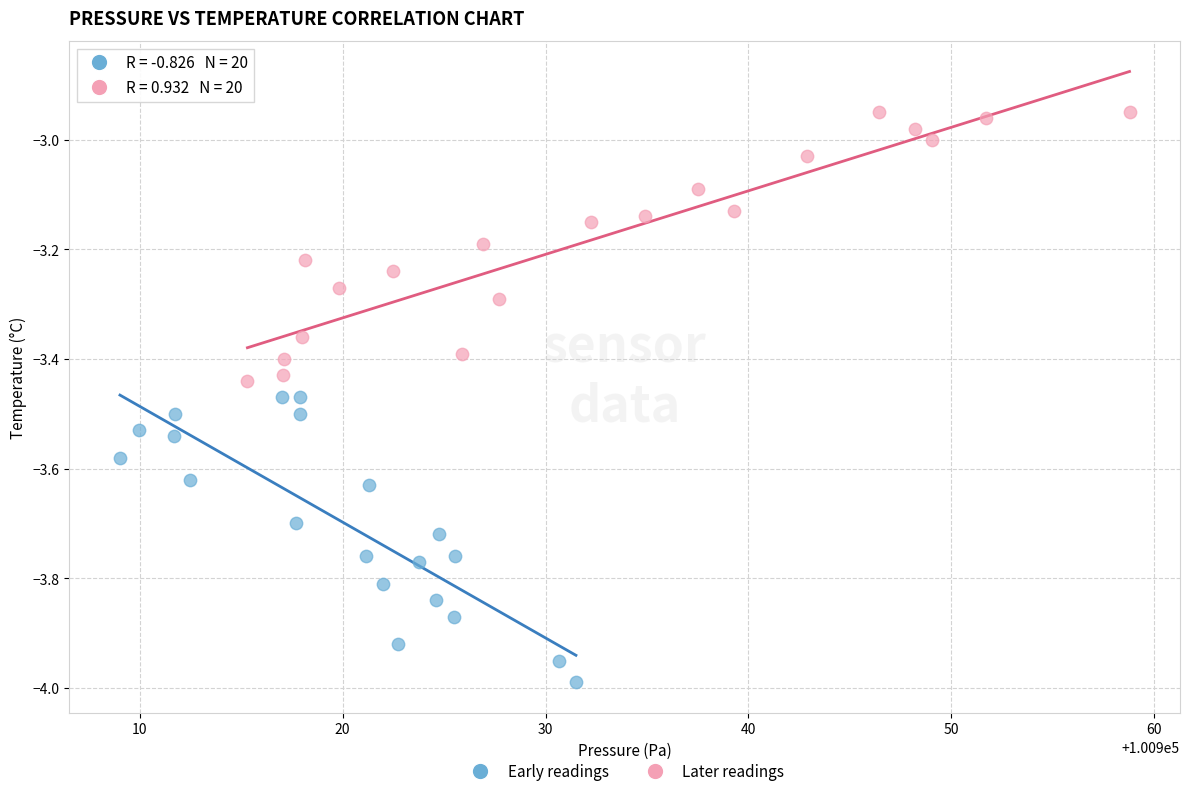

Which series reaches the maximum Y coordinate?

Later readings